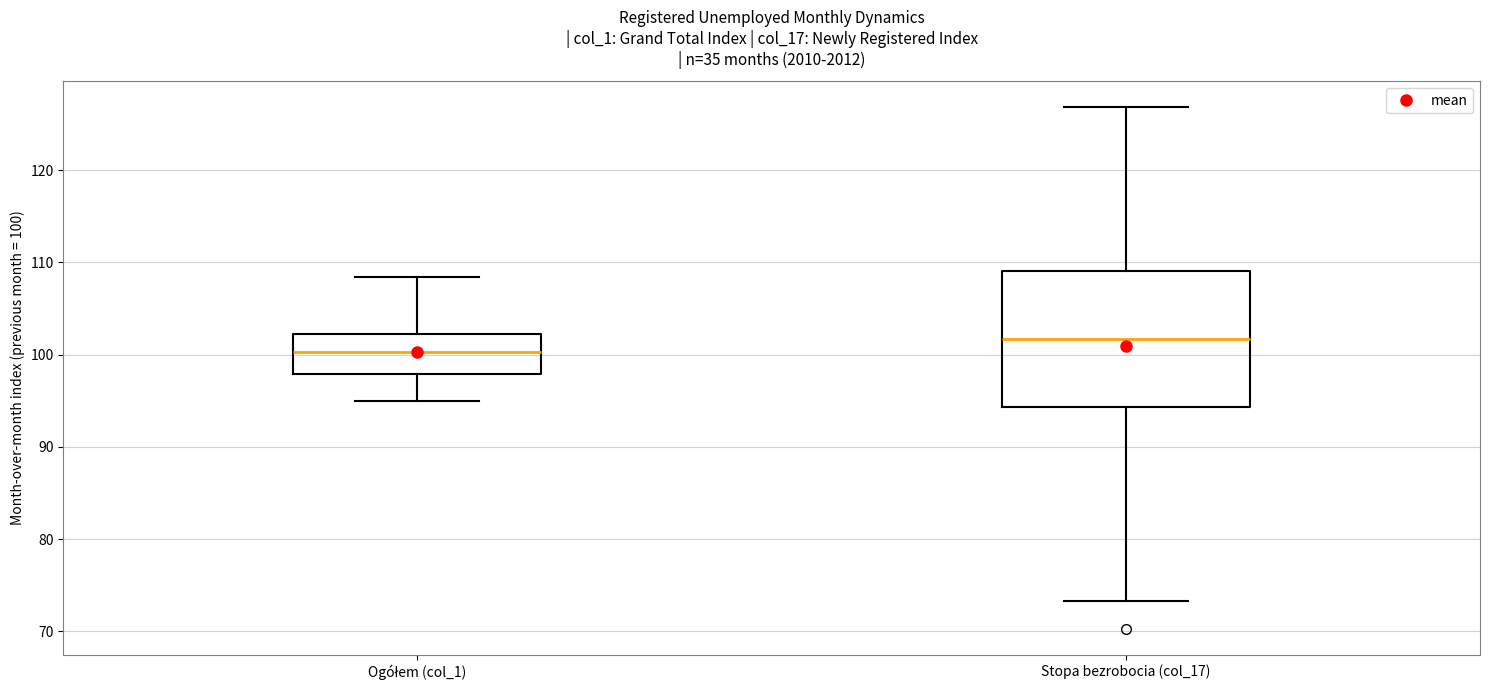

Reading left to right, transcribe this box plot: for each box, give where its median line is, the range the box spans, and where its two whiskers end, as read against the y-axis. The values are not printed on the chart, so give them approximately, as read against the axis.

Ogółem (col_1): median 100, box 98 to 102, whiskers 95 to 108
Stopa bezrobocia (col_17): median 102, box 94 to 109, whiskers 73 to 127